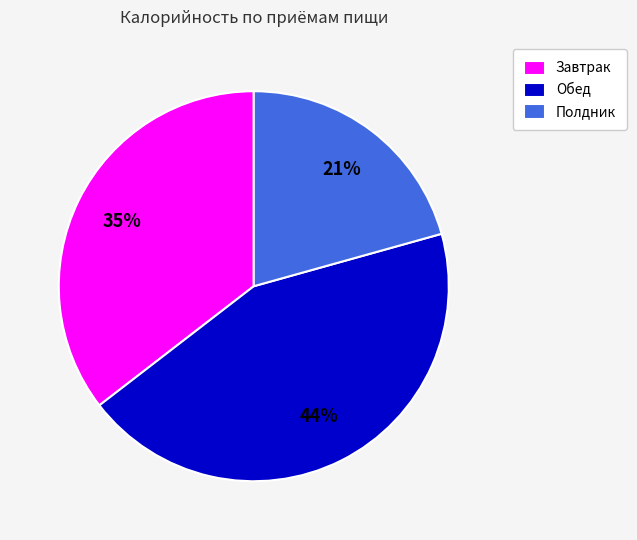

Do Полдник and Обед together represent more than half of the pie?

Yes